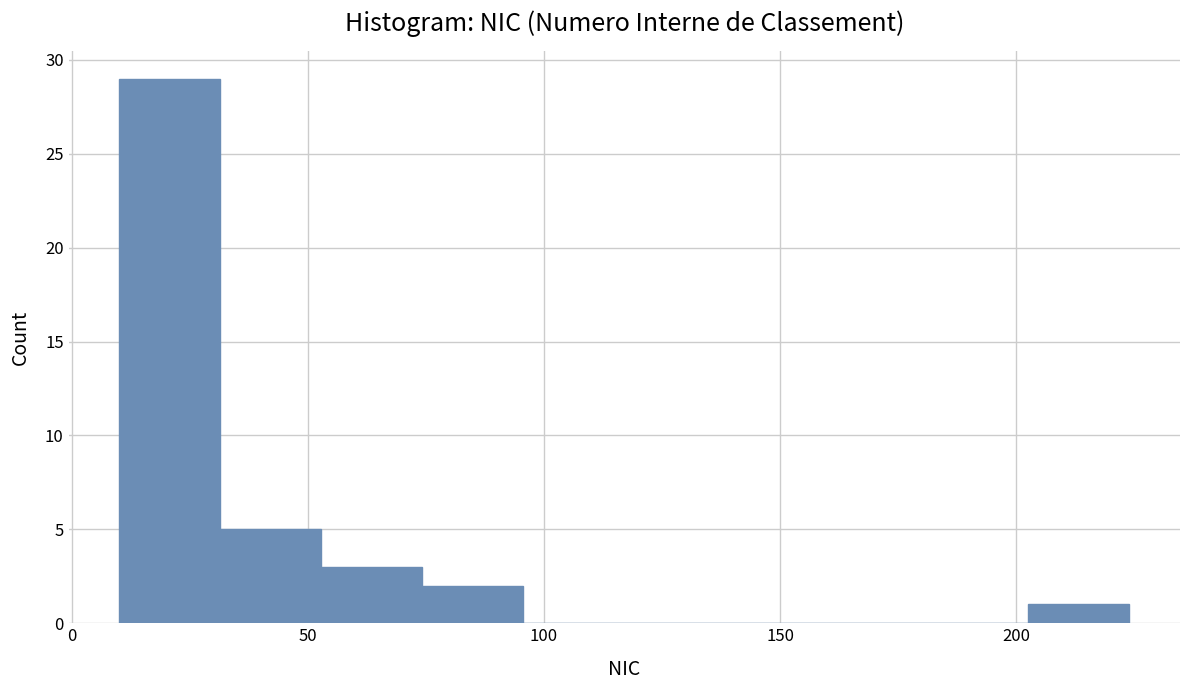

Over which range of the x-axis is the bar tallest?

10 to 30